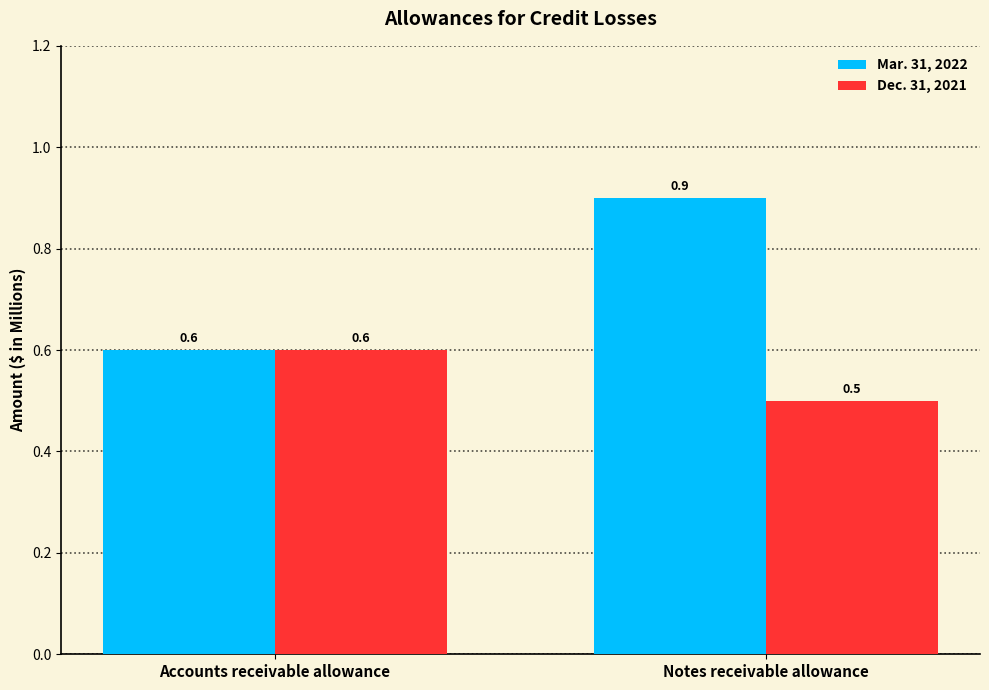

True or false: Mar. 31, 2022 has a value of 1.3 at Notes receivable allowance.

False